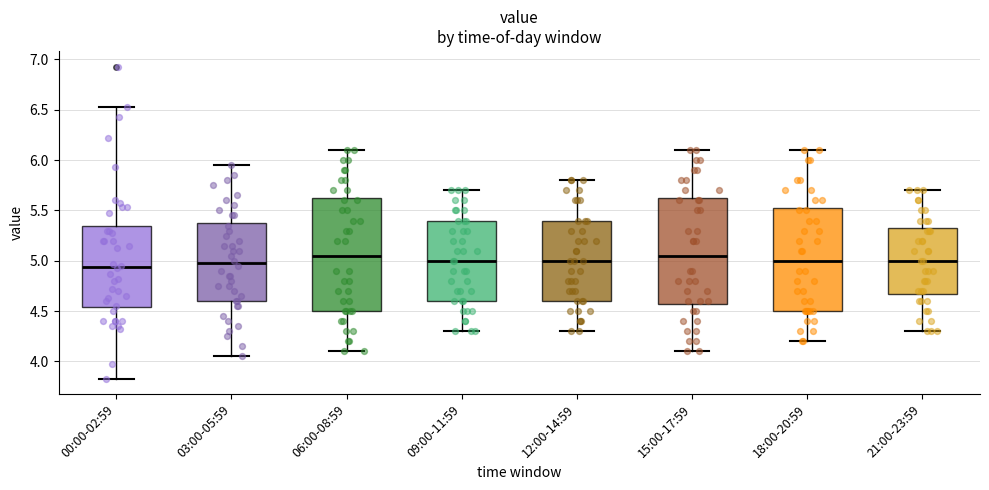

Reading left to right, read every box against the y-axis: the position of its median line, the range the box covers, and the ends of its whiskers. The values are not printed on the chart, so give them approximately, as read against the axis.

00:00-02:59: median 4.95, box 4.55 to 5.35, whiskers 3.85 to 6.55
03:00-05:59: median 5.00, box 4.60 to 5.40, whiskers 4.05 to 5.95
06:00-08:59: median 5.05, box 4.50 to 5.65, whiskers 4.10 to 6.10
09:00-11:59: median 5.00, box 4.60 to 5.40, whiskers 4.30 to 5.70
12:00-14:59: median 5.00, box 4.60 to 5.40, whiskers 4.30 to 5.80
15:00-17:59: median 5.05, box 4.60 to 5.65, whiskers 4.10 to 6.10
18:00-20:59: median 5.00, box 4.50 to 5.55, whiskers 4.20 to 6.10
21:00-23:59: median 5.00, box 4.70 to 5.35, whiskers 4.30 to 5.70